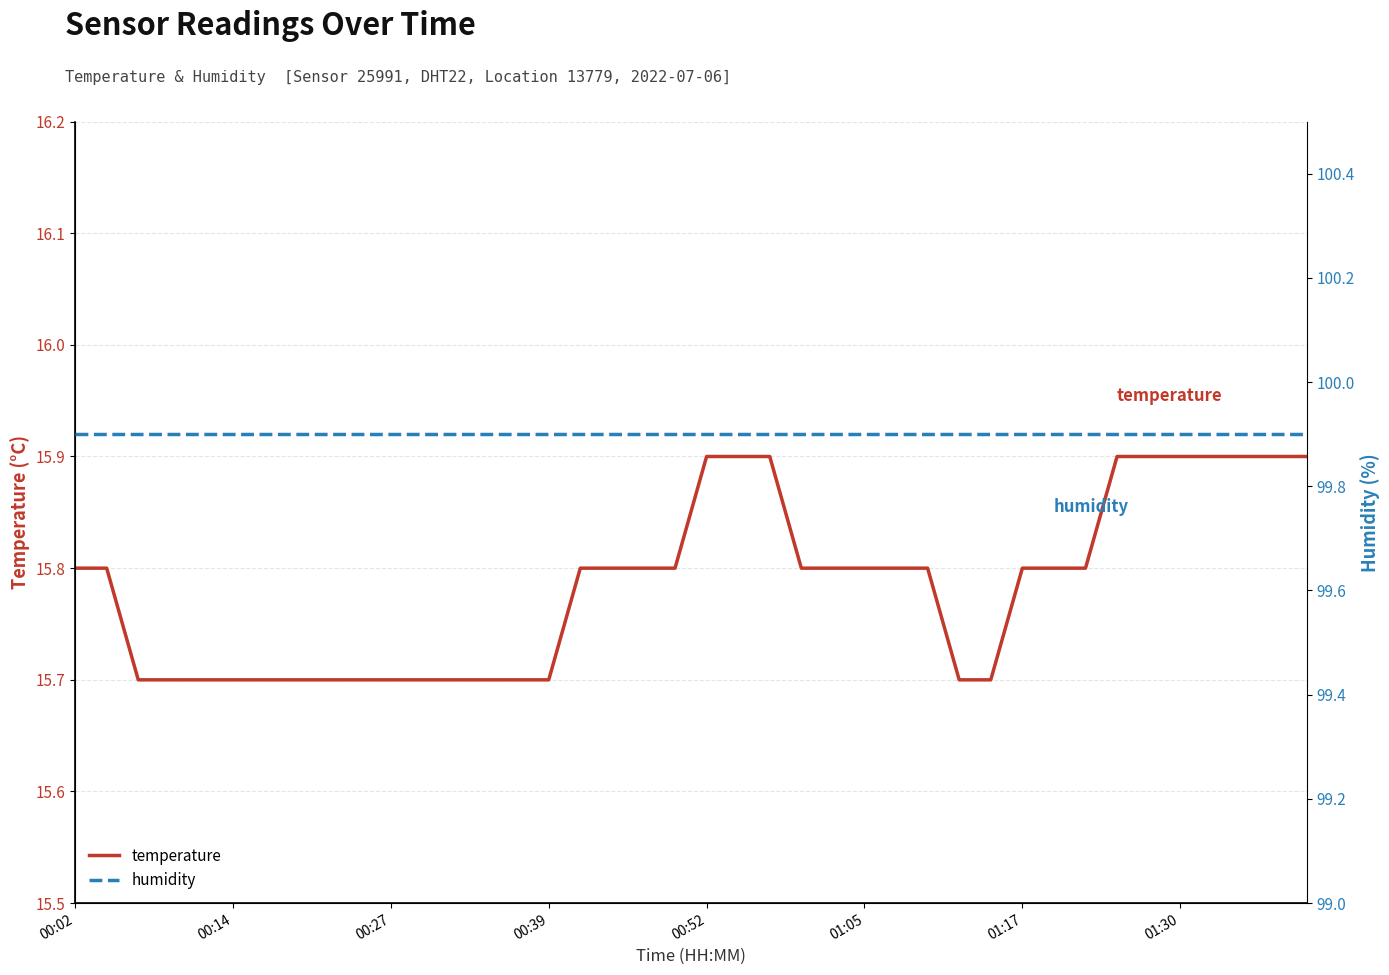

The temperature series shows 10.9 at 38. True or false?

False